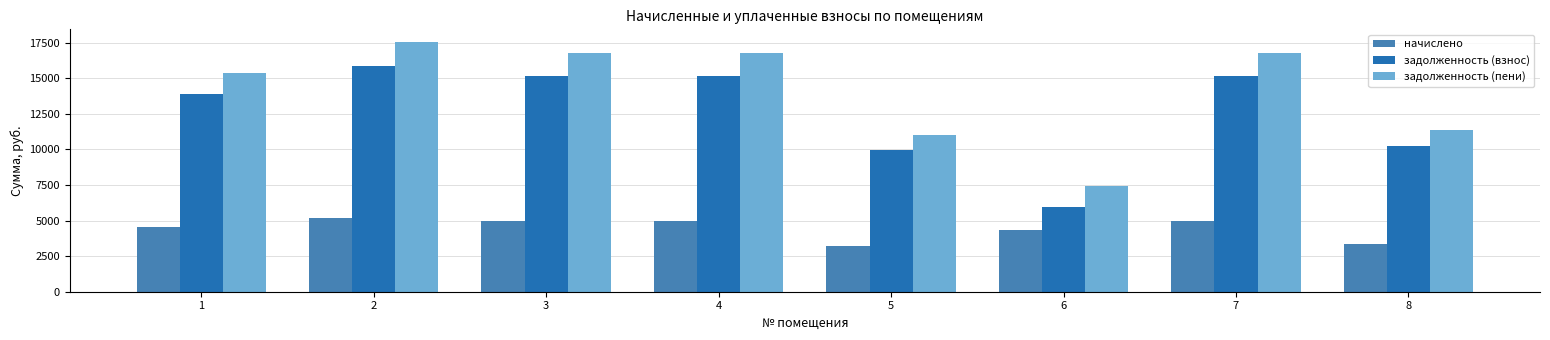

How many values in the задолженность (взнос) series exceed 15161?

4